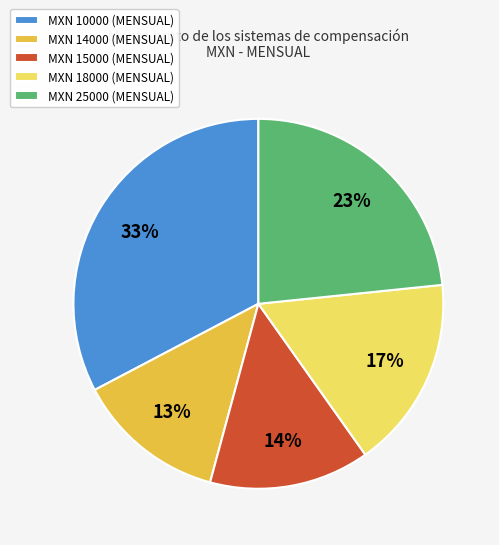

What is the largest slice in the pie chart?

MXN 10000 (MENSUAL)